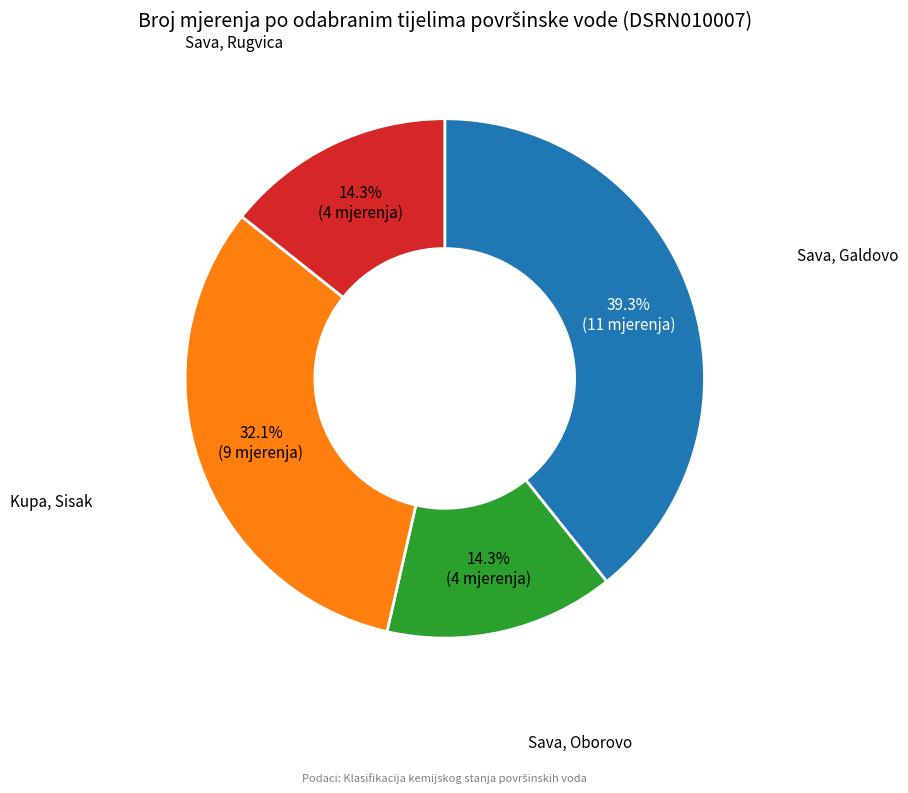

Is there any slice that represents more than half of the pie?

No